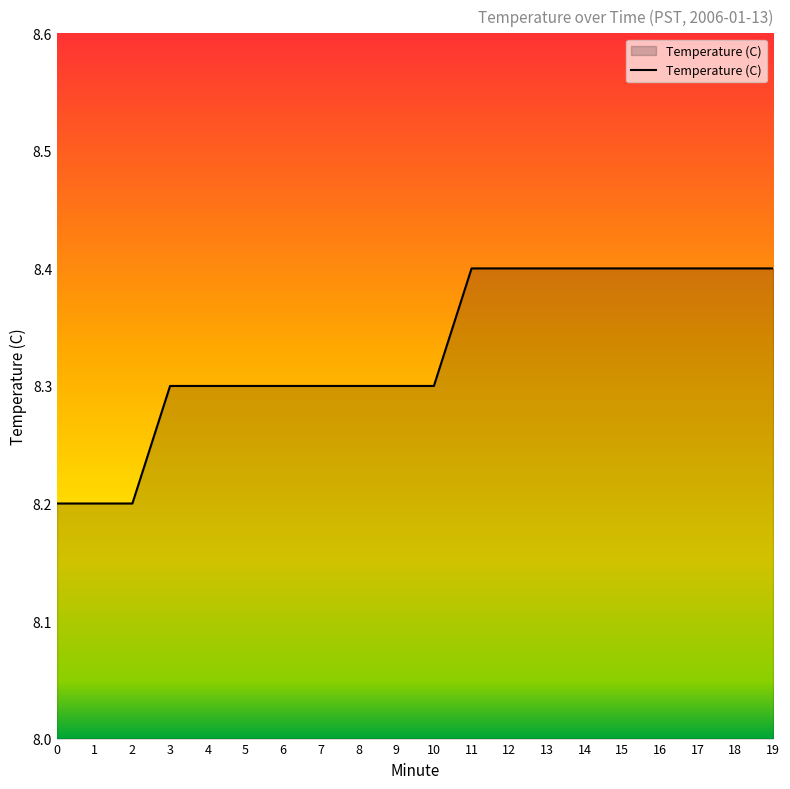

How many lines are shown in the chart?

1